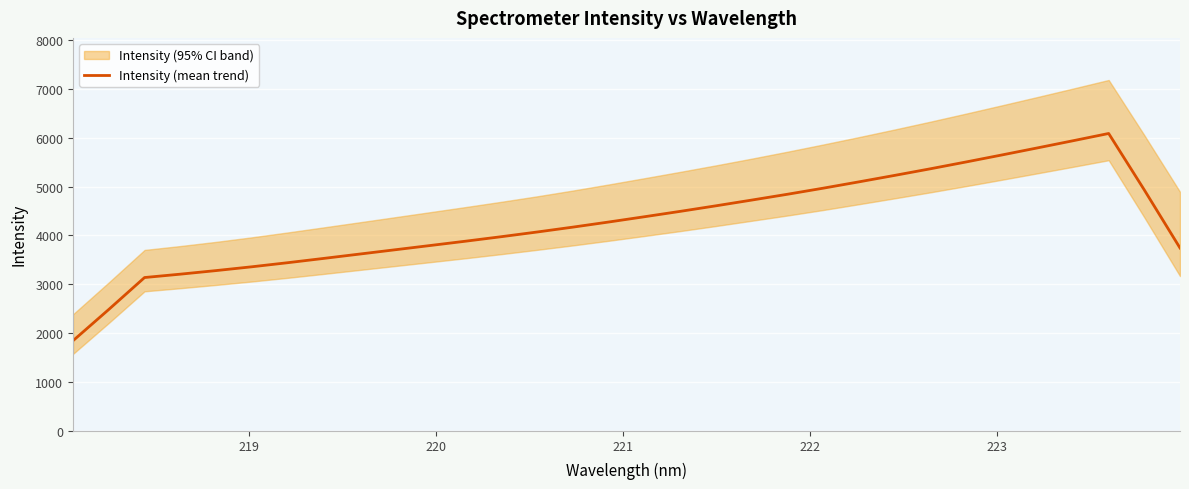

How many data points does each series have?

32